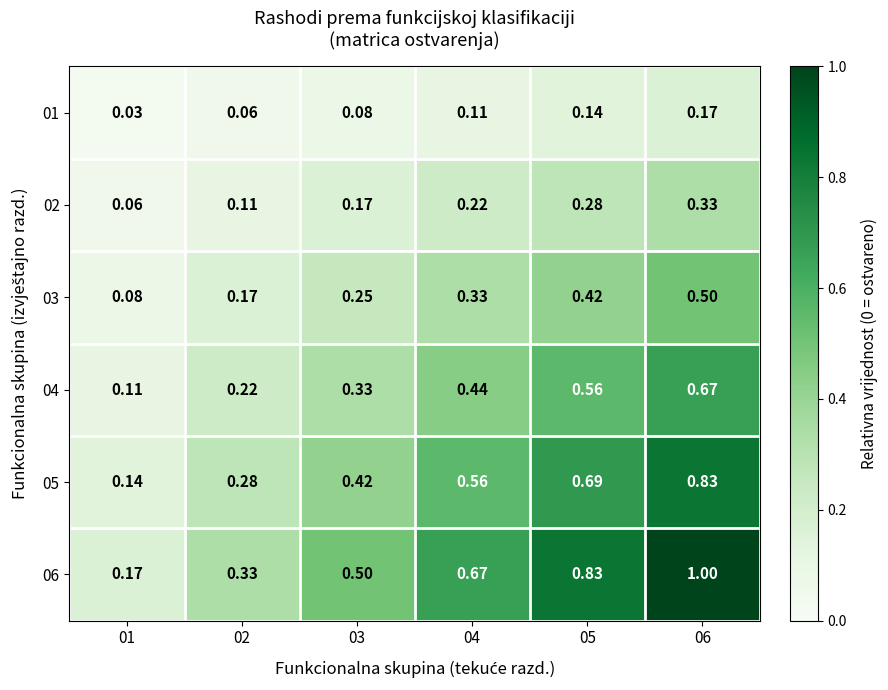

Reading left to right, list all the values displayed in this chart.

01: 01=0.0	02=0.1	03=0.1	04=0.1	05=0.1	06=0.2
02: 01=0.1	02=0.1	03=0.2	04=0.2	05=0.3	06=0.3
03: 01=0.1	02=0.2	03=0.2	04=0.3	05=0.4	06=0.5
04: 01=0.1	02=0.2	03=0.3	04=0.4	05=0.6	06=0.7
05: 01=0.1	02=0.3	03=0.4	04=0.6	05=0.7	06=0.8
06: 01=0.2	02=0.3	03=0.5	04=0.7	05=0.8	06=1.0